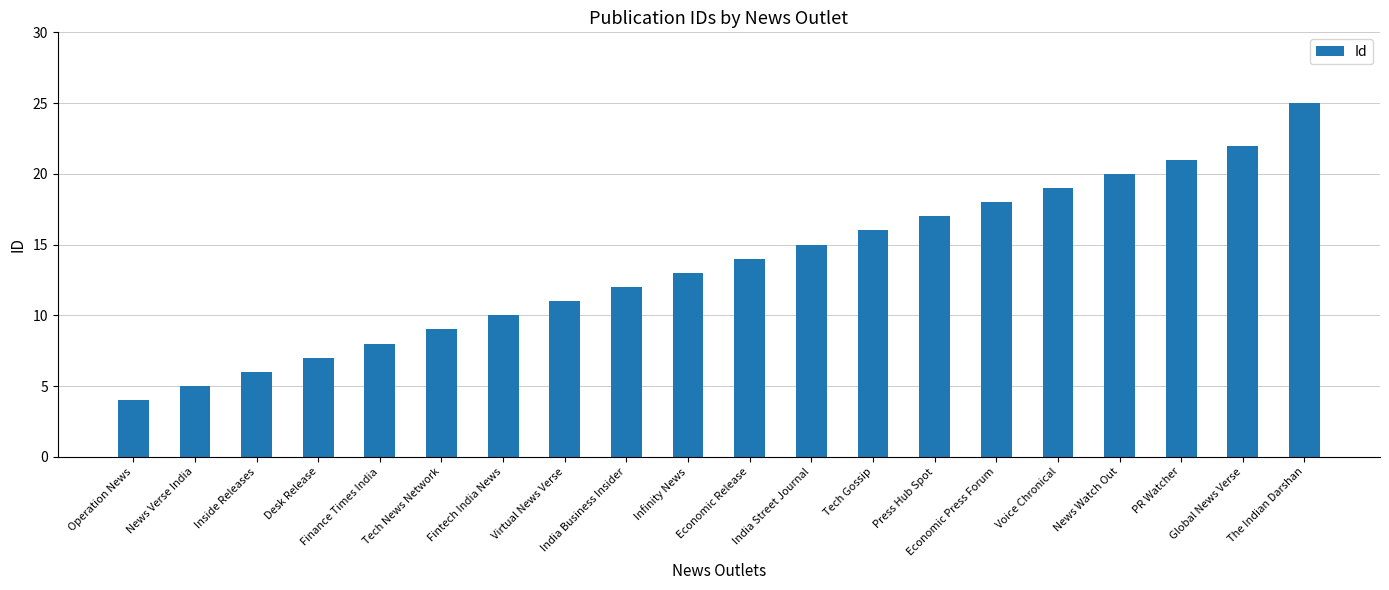

What is the minimum value shown in the chart?

4